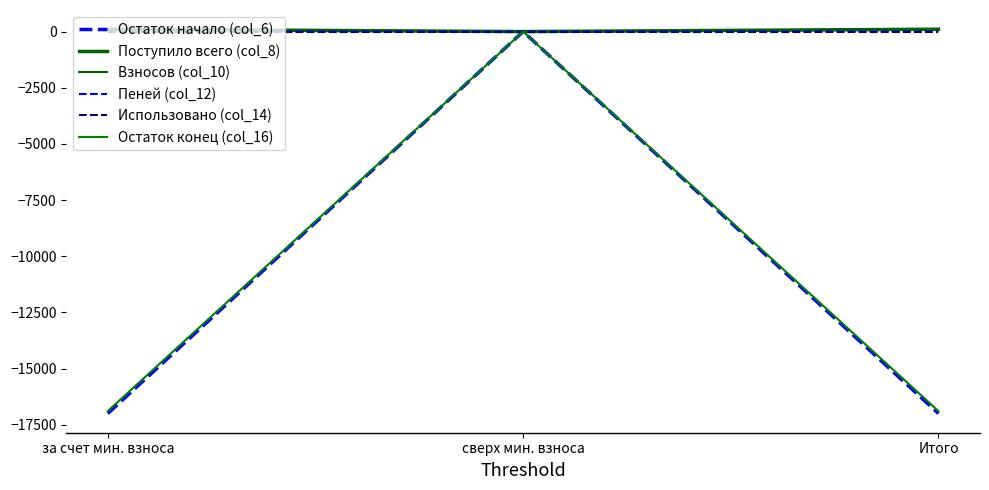

Does the chart have visible grid lines?

No